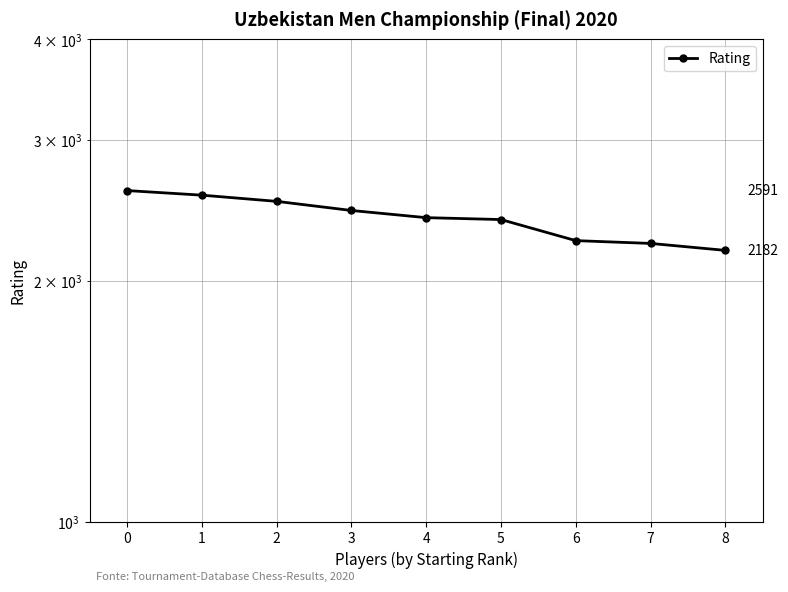

Where is the data nearest to the value 2386?

5